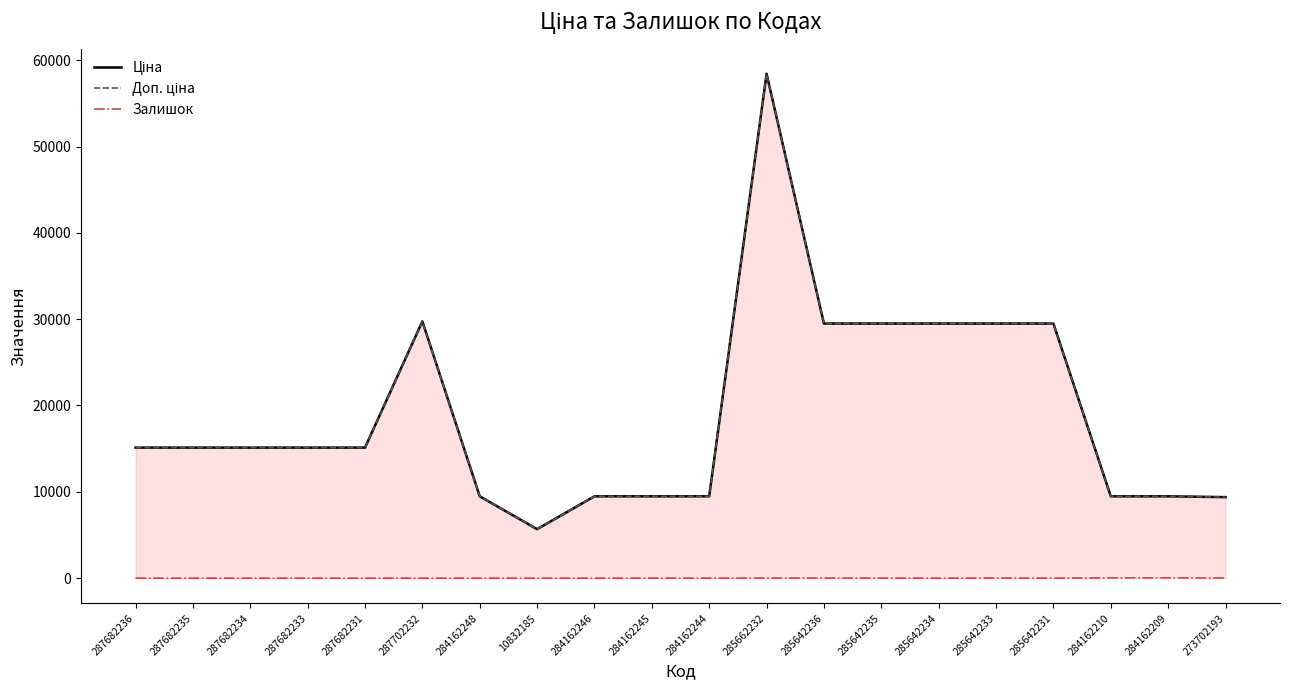

What is the approximate value of Ціна at 285642234?

29491.5